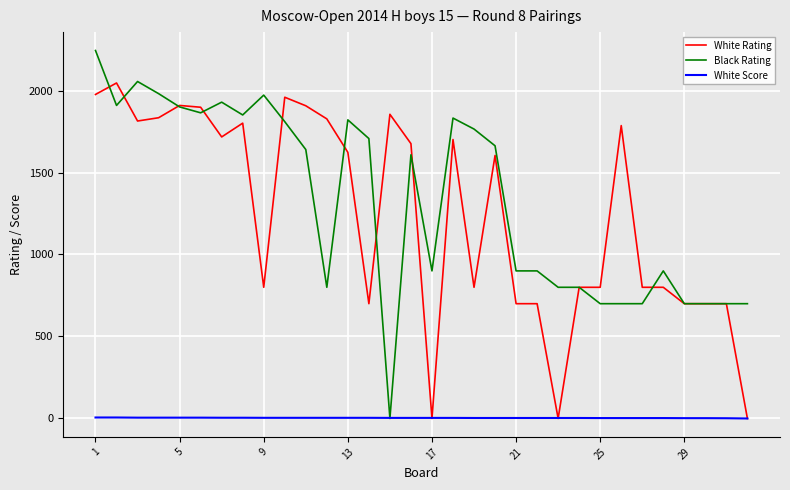

Which series has the widest spread of values?

Black Rating